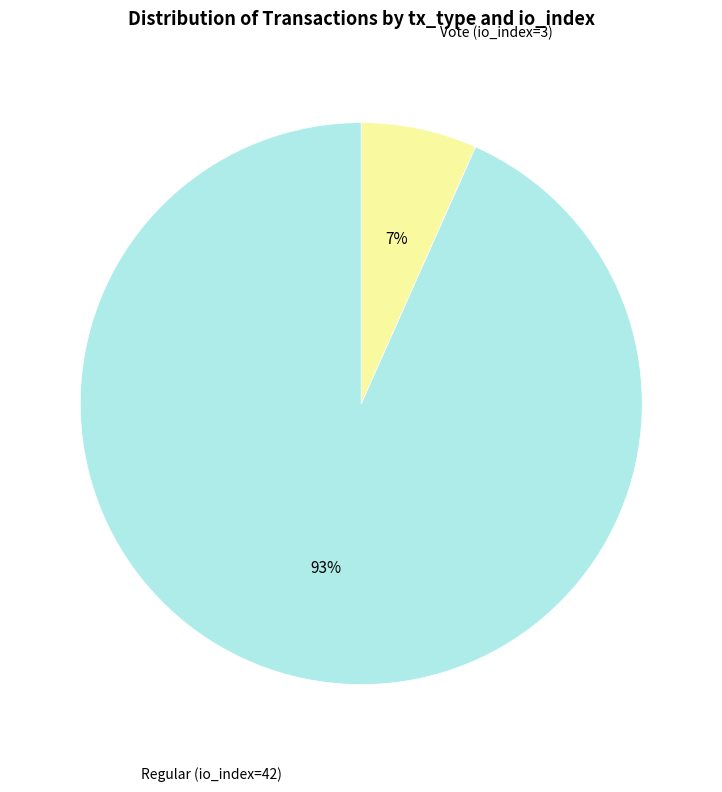

How many slices are in this pie chart?

2